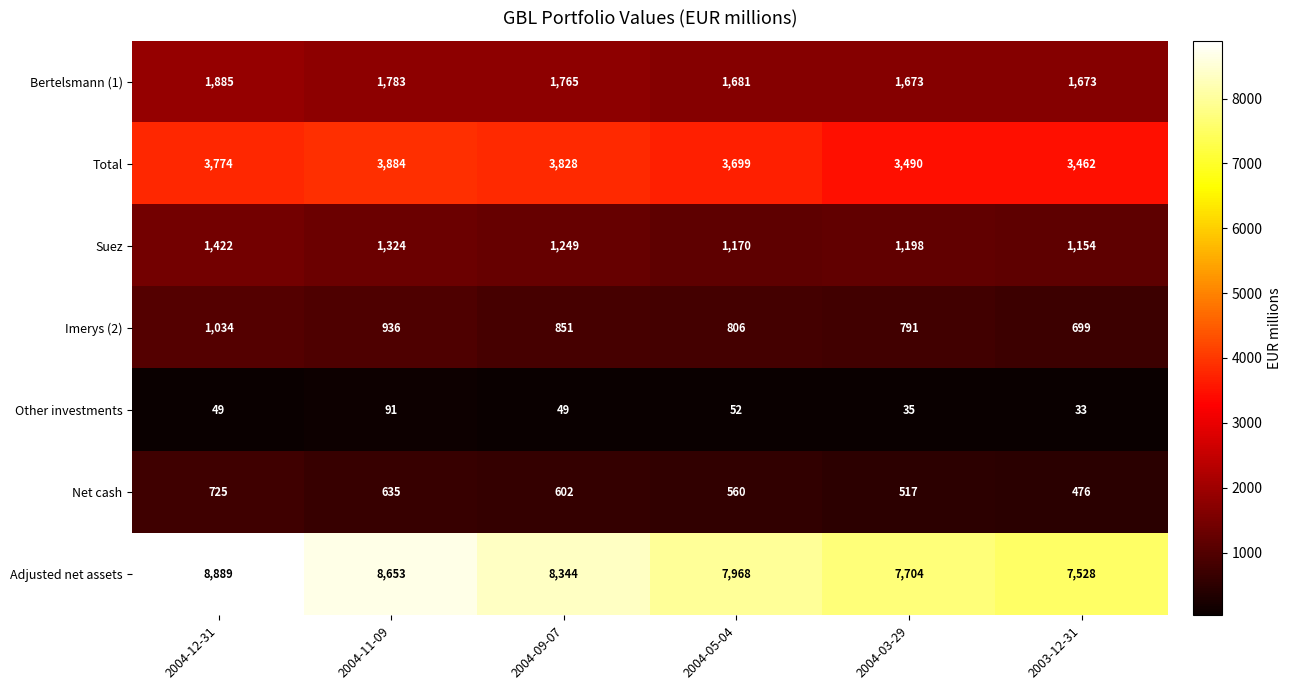

The Suez series shows 255 at 2004-05-04. True or false?

False